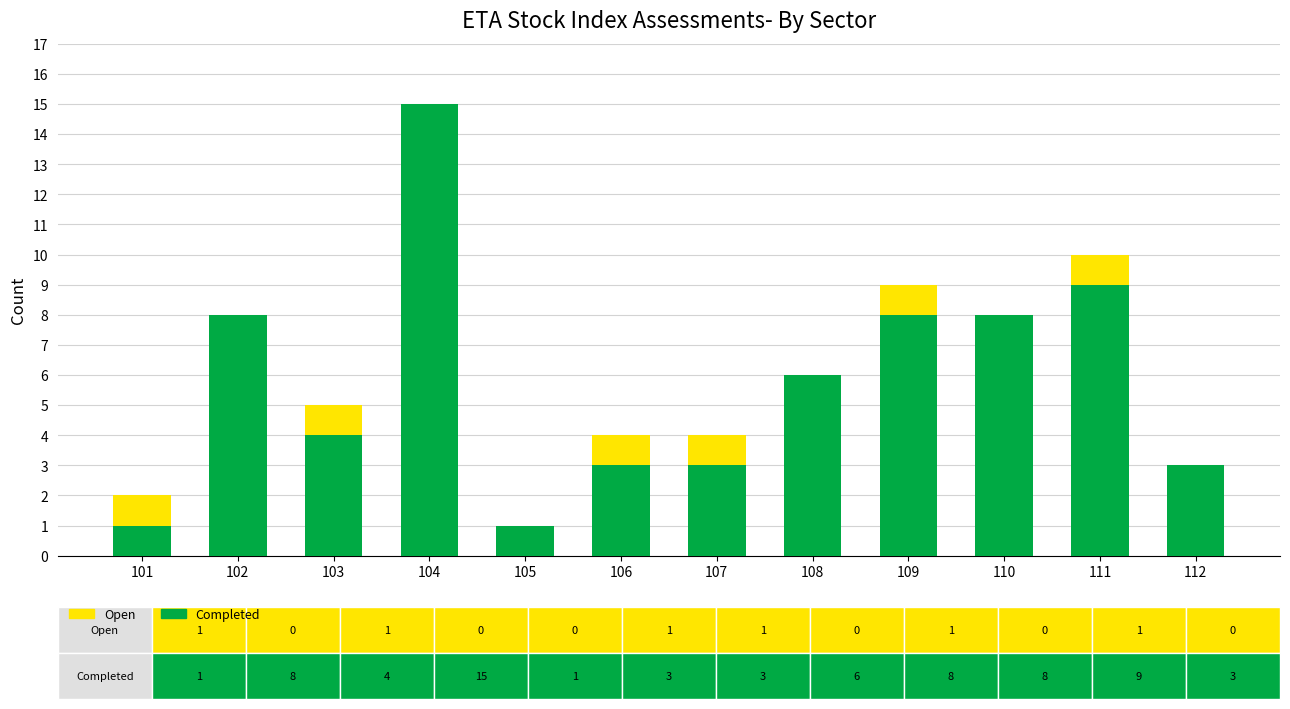

At which category is the sum across all series the highest?

104